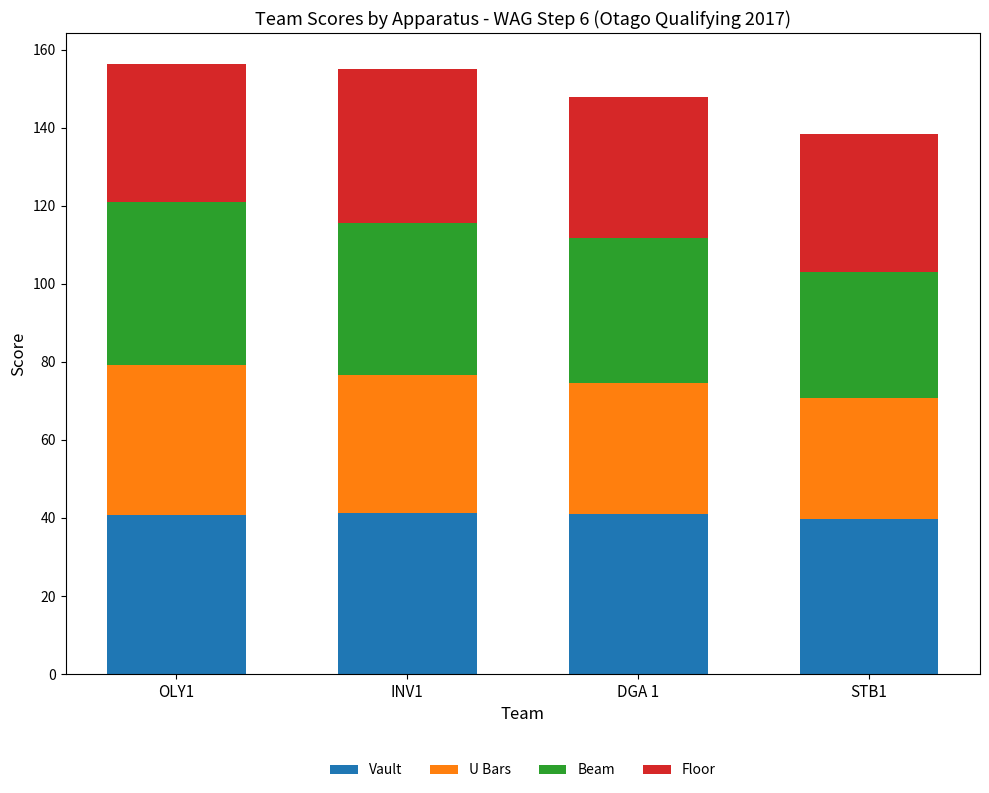

What is the total value across all series at STB1?

138.4